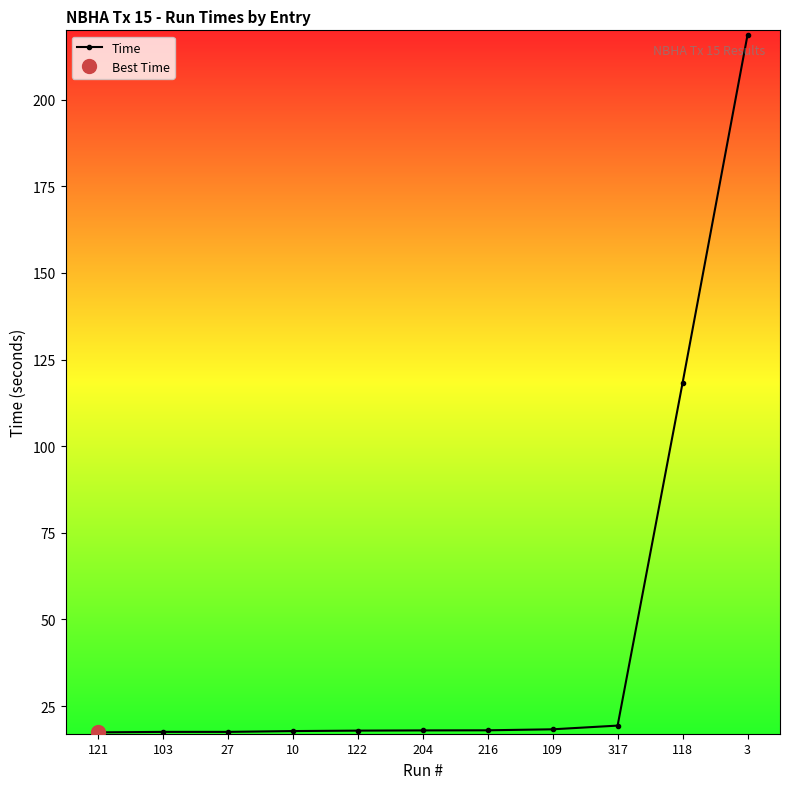

Does the chart display data point markers on the line(s)?

Yes